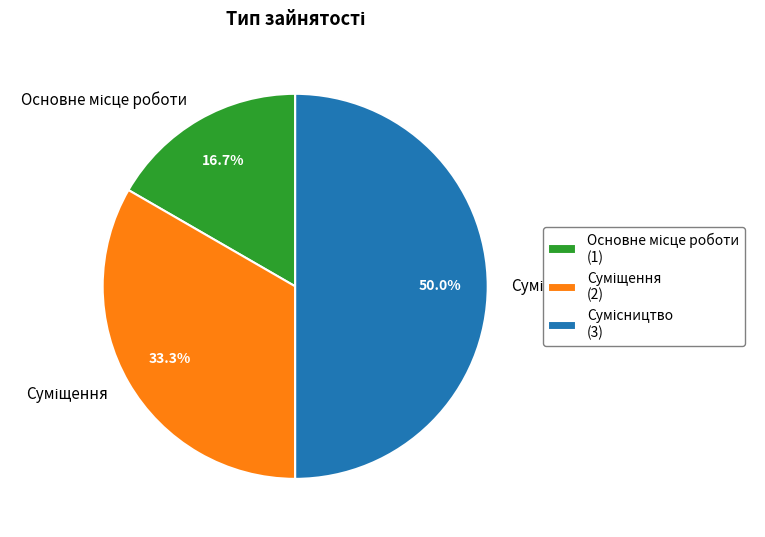

What portion of the pie excludes Основне місце роботи?

83.3%